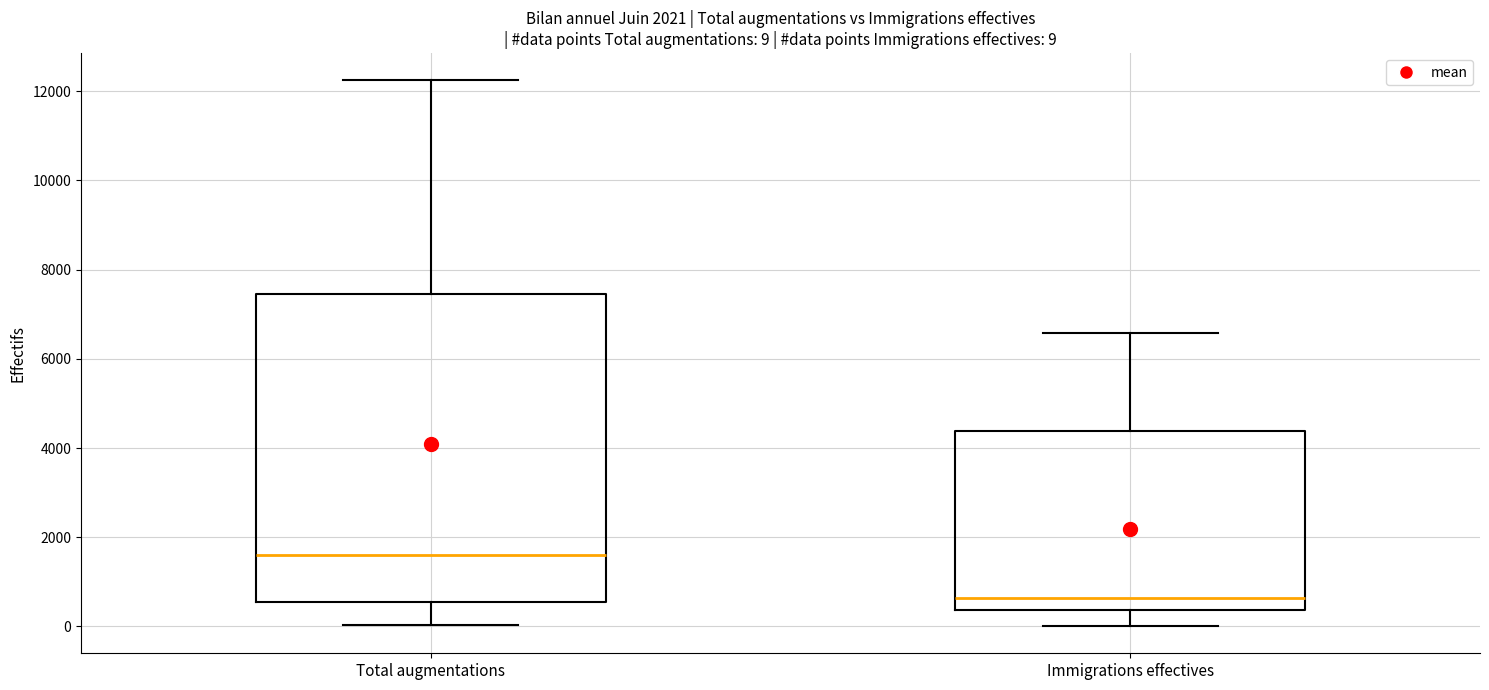

Comparing the boxes themselves (not the whiskers), which one is the tallest?

Total augmentations